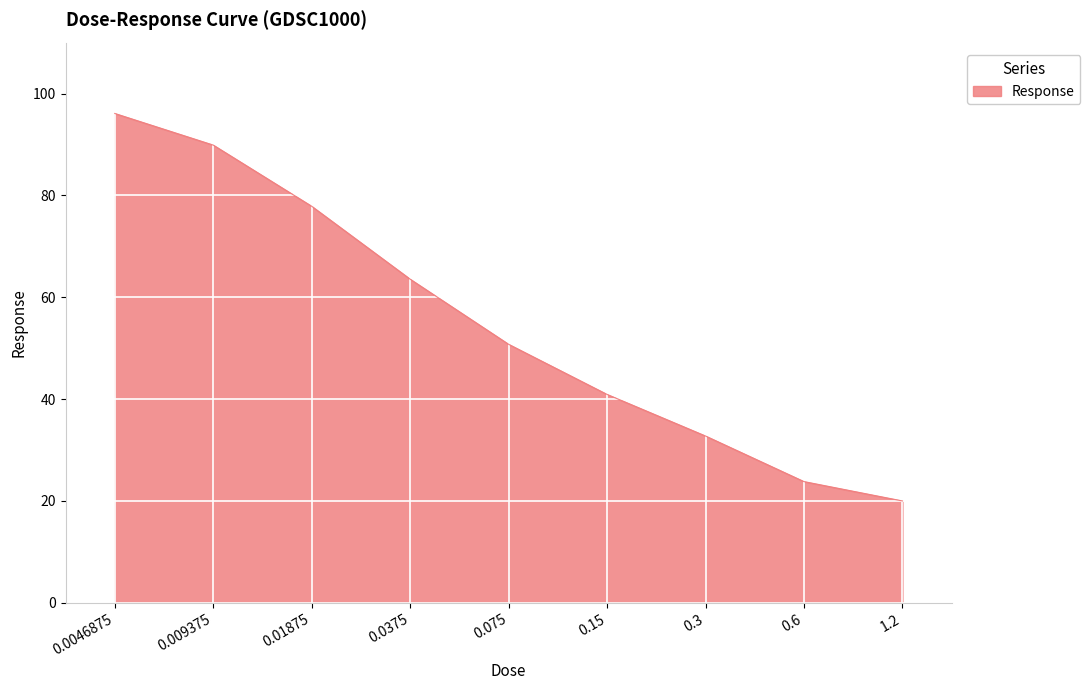

What is the average value?

55.1